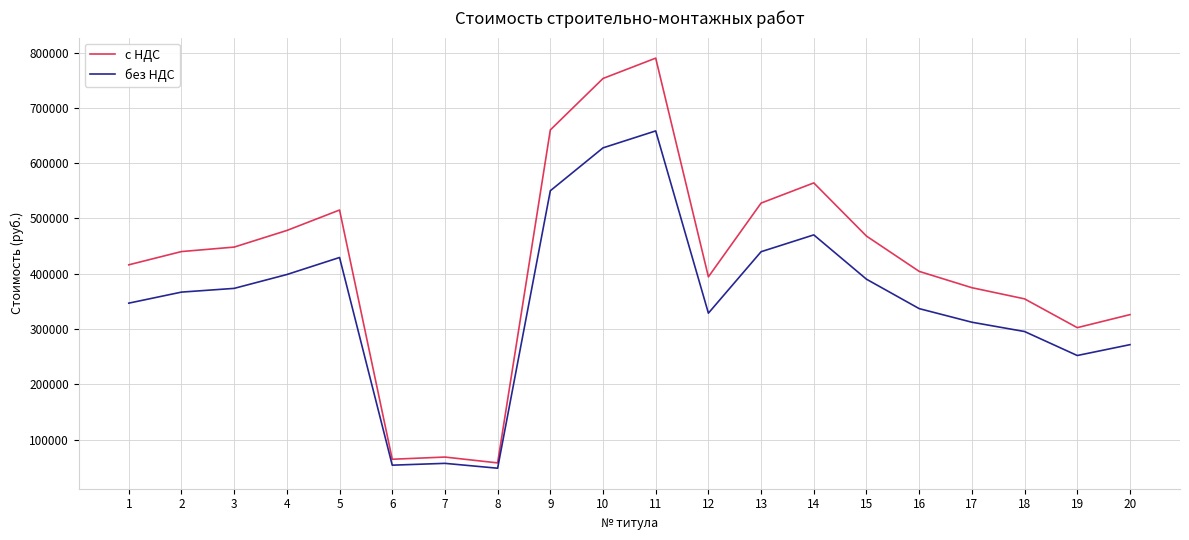

Which series changed the most between 4 and 14?

с НДС